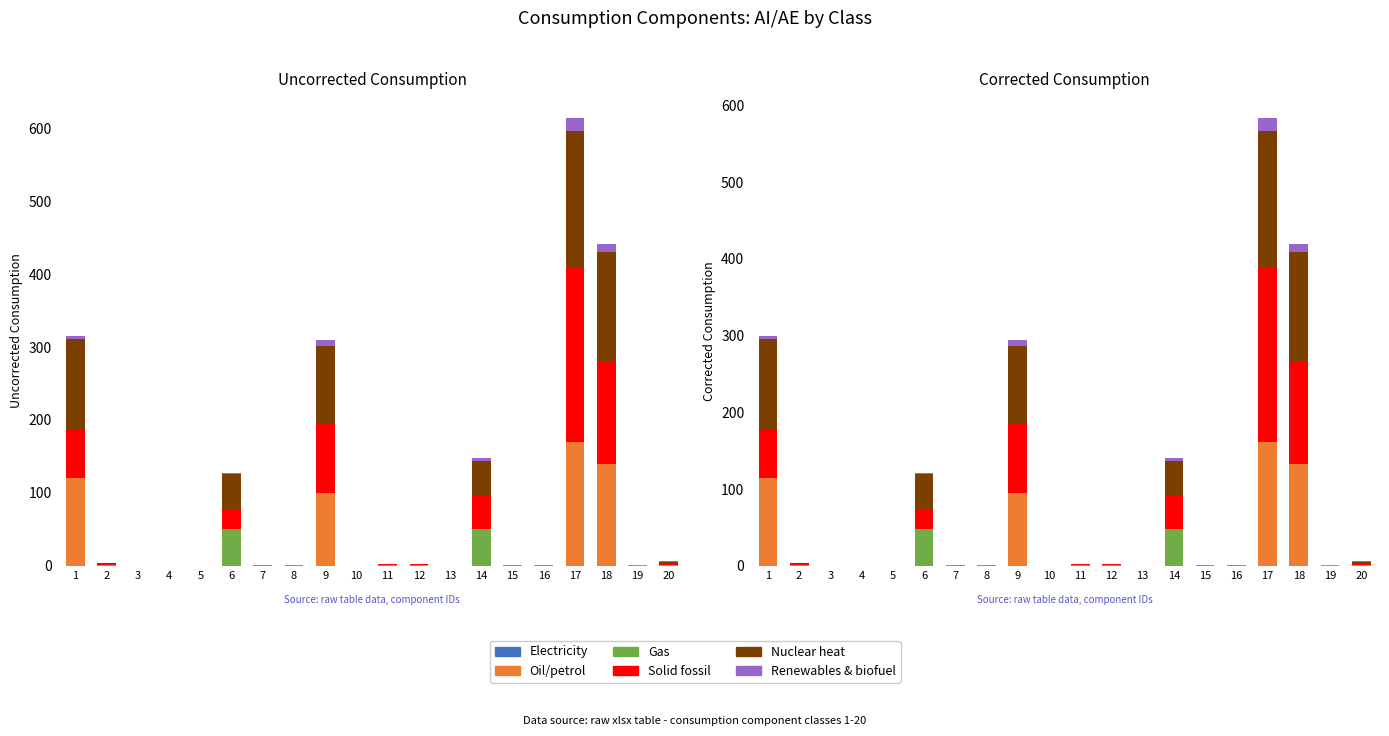

Rank the categories by Nuclear heat value from highest to lowest.

17, 18, 1, 9, 6, 14, 20, 2, 11, 12, 19, 7, 8, 15, 16, 3, 4, 5, 10, 13